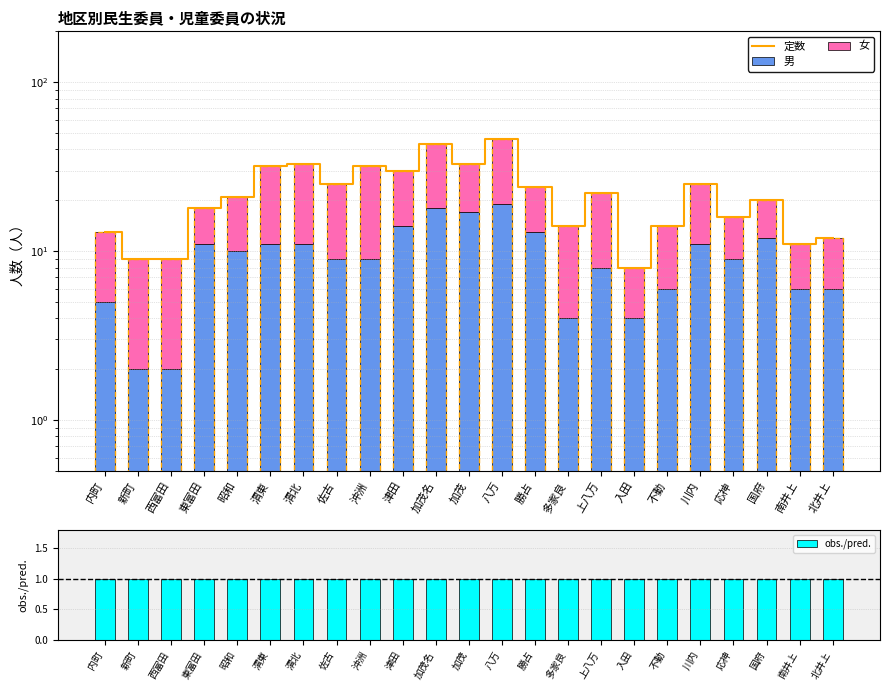

At 新町, list the series in order from largest to smallest.

定数, 女, 男, obs./pred.